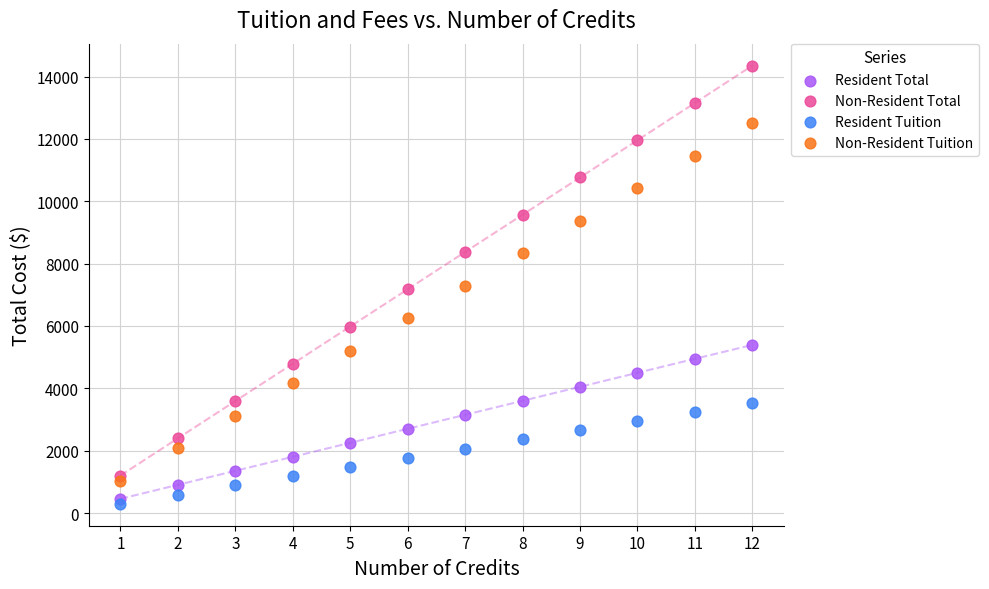

What is the X range (max minus min) for the scatter plot?

11.0